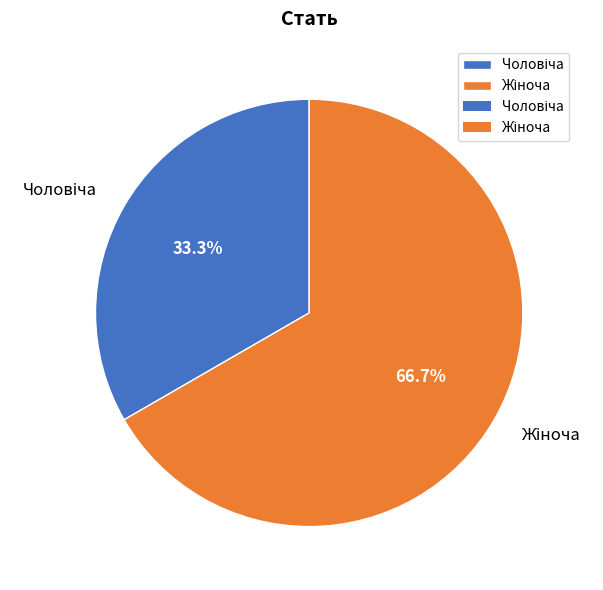

Is there a majority slice in this chart?

Yes